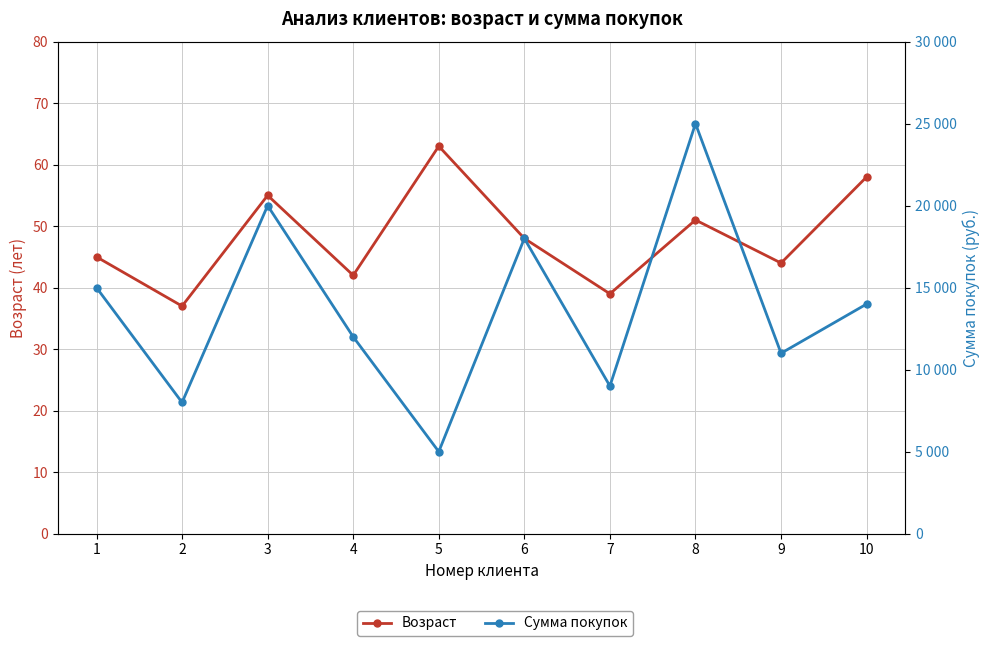

Rank the categories by Сумма покупок value from highest to lowest.

8, 3, 6, 1, 10, 4, 9, 7, 2, 5